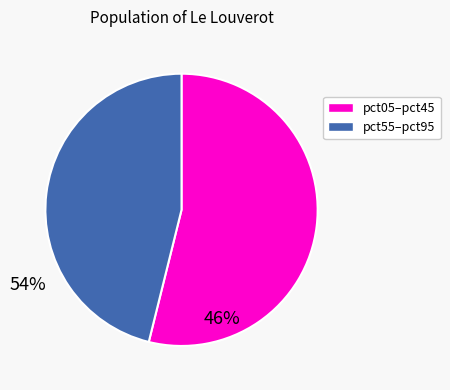

Is there any slice that represents more than half of the pie?

Yes